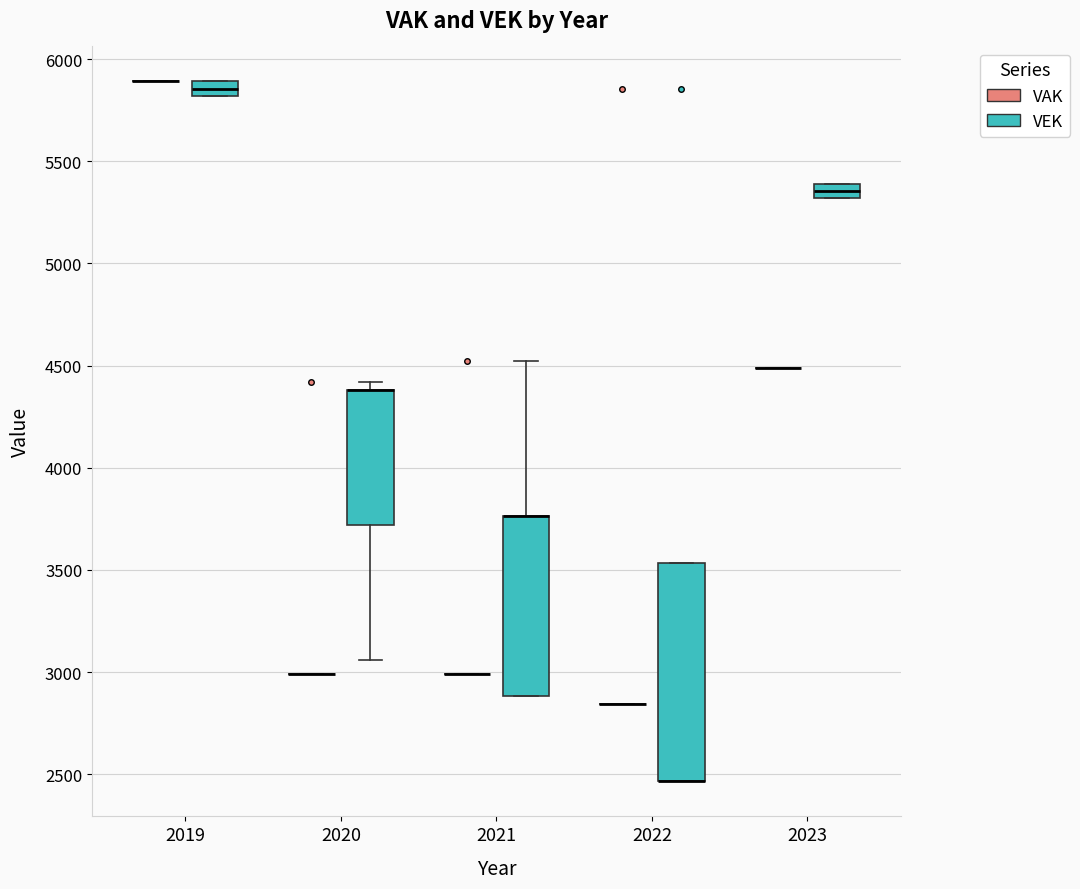

Where does the median line of the box for 2023 (VEK) sit on the y-axis? The values are not printed on the chart, so give them approximately, as read against the axis.

5350